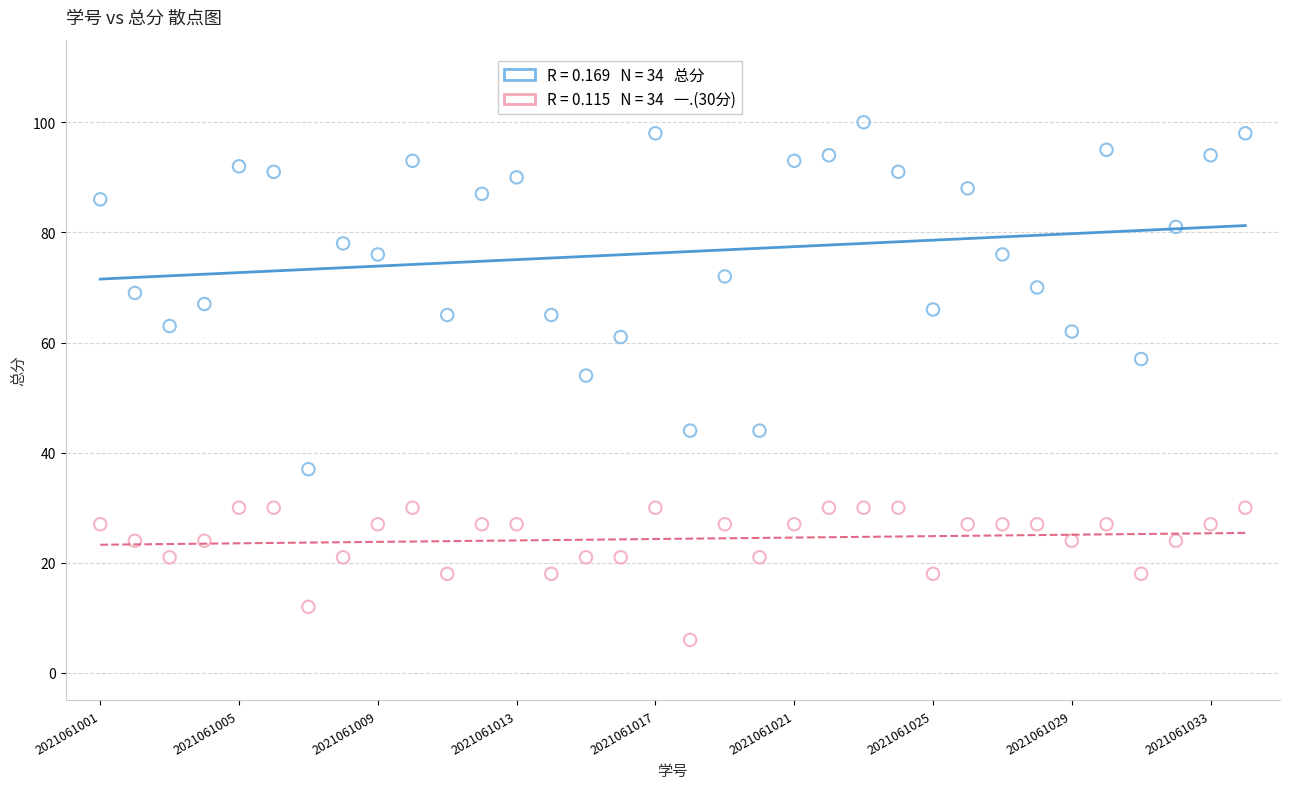

Across all data points, what is the range of Y values (max minus min)?

94